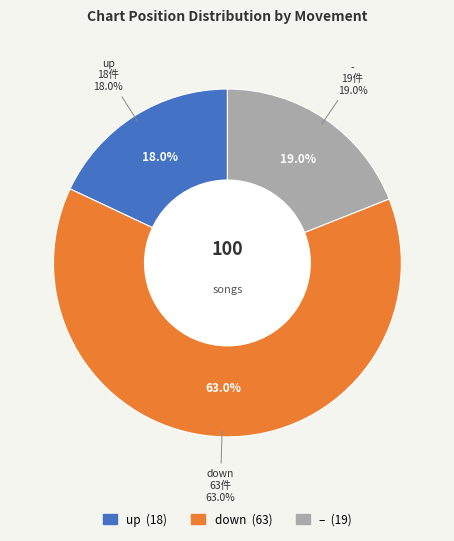

To the nearest percent, what is the average slice percentage?

33%